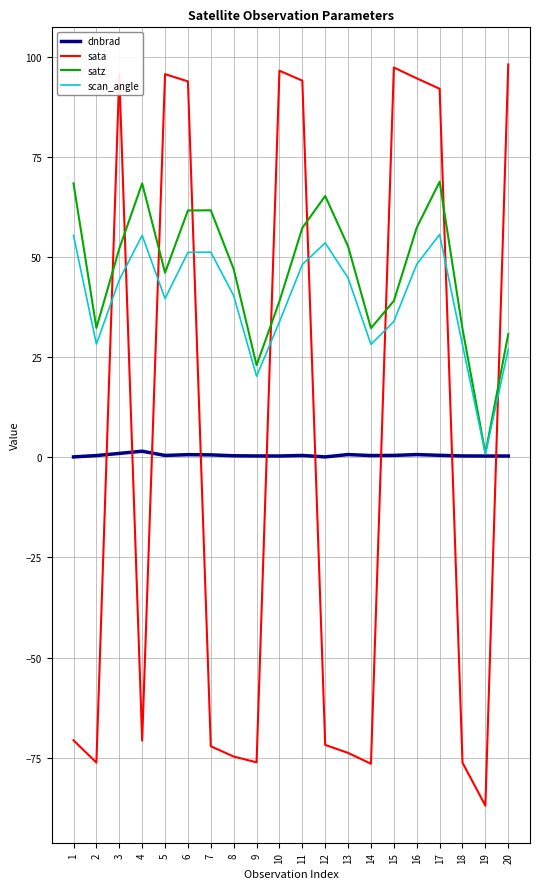

True or false: scan_angle has more than 2 points higher than both neighbors.

True